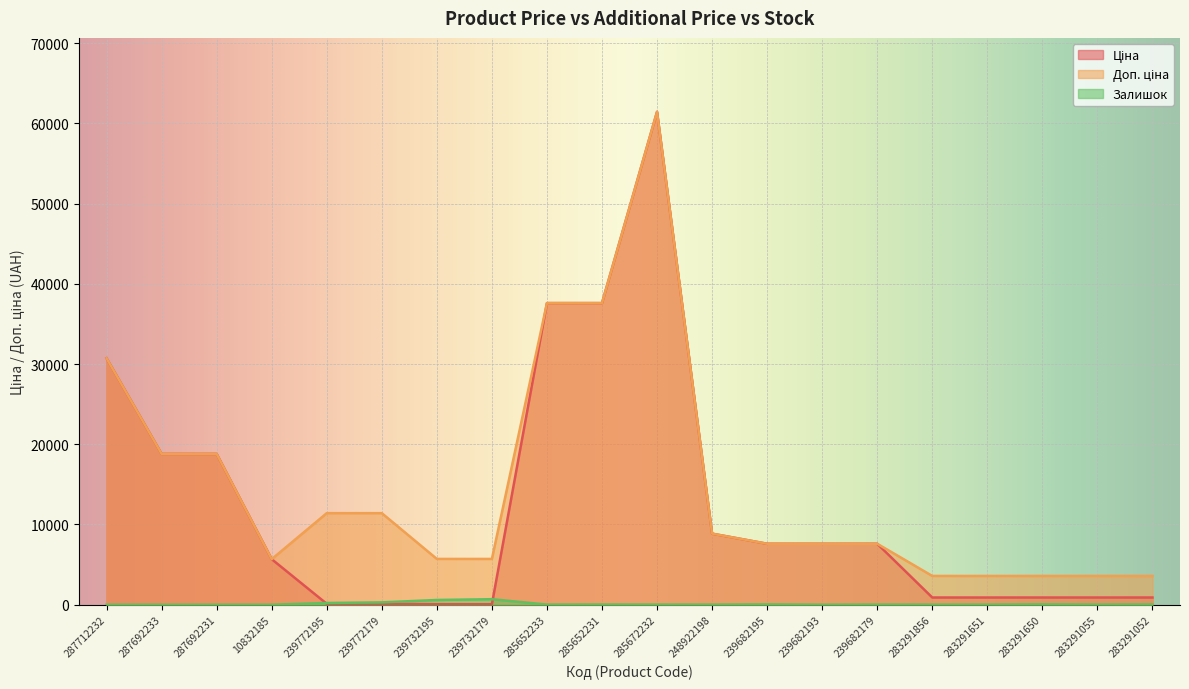

After their last crossing, which series has the higher values: Залишок or Ціна?

Ціна